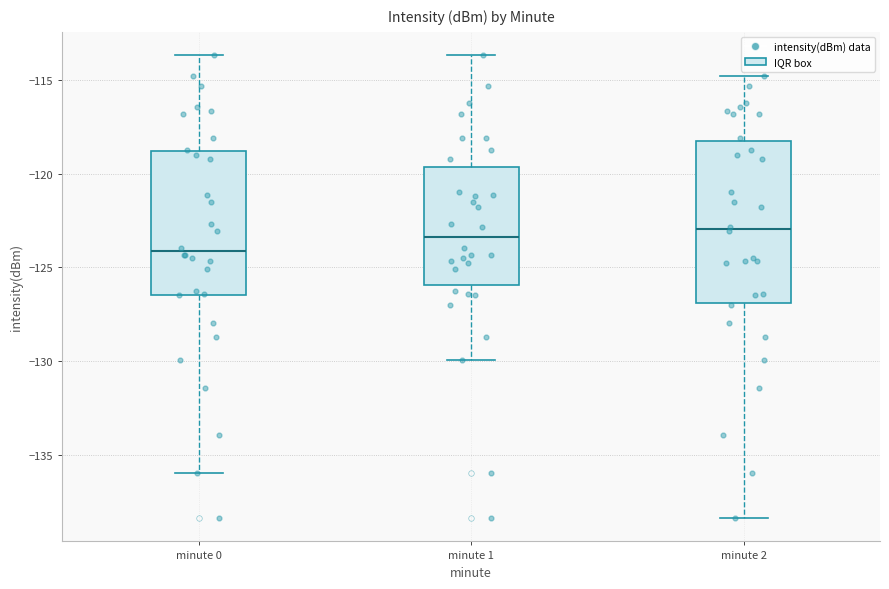

Where is the upper edge of the box for minute 1 on the y-axis? The values are not printed on the chart, so give them approximately, as read against the axis.

-119.5